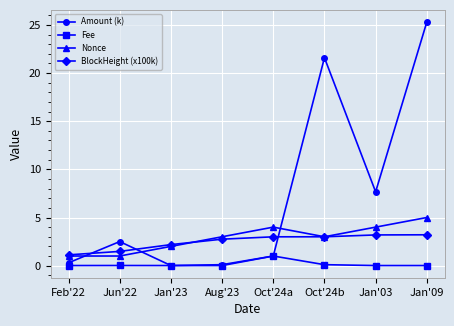

What are all the series names shown in the legend?

Amount (k), Fee, Nonce, BlockHeight (x100k)